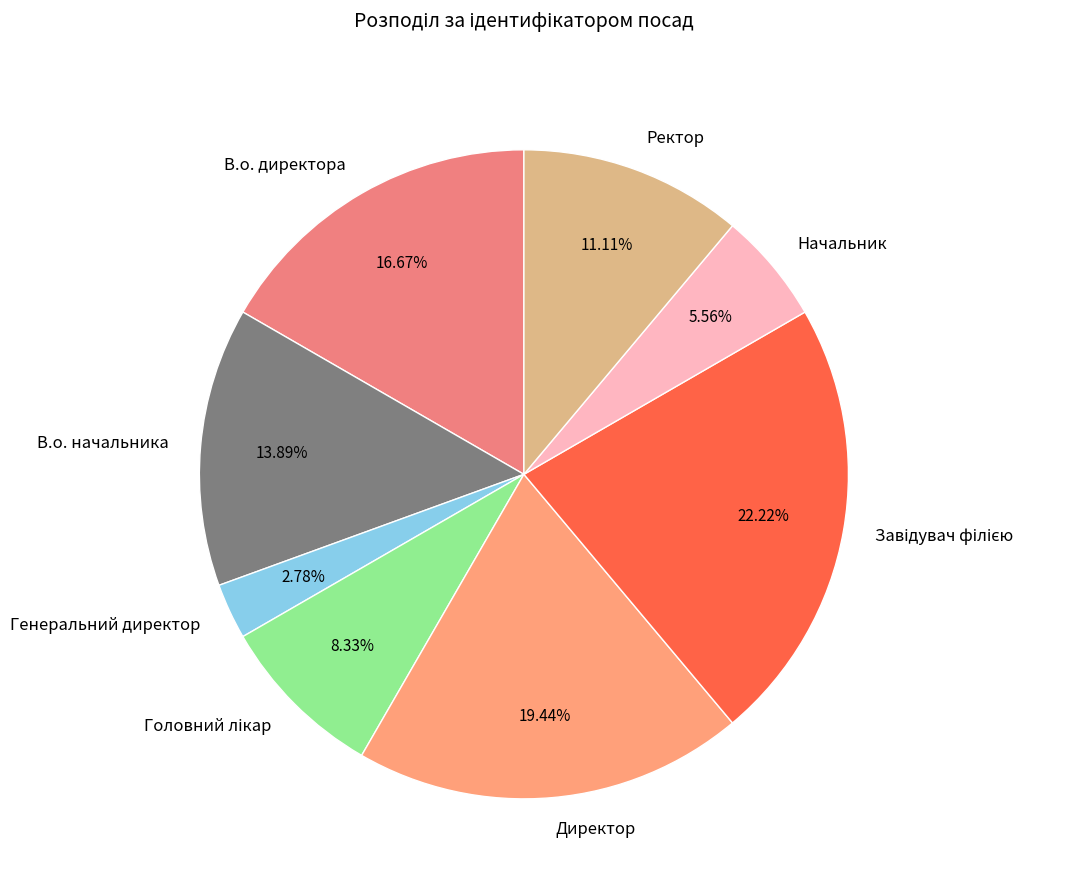

Count the number of slices in the pie.

8